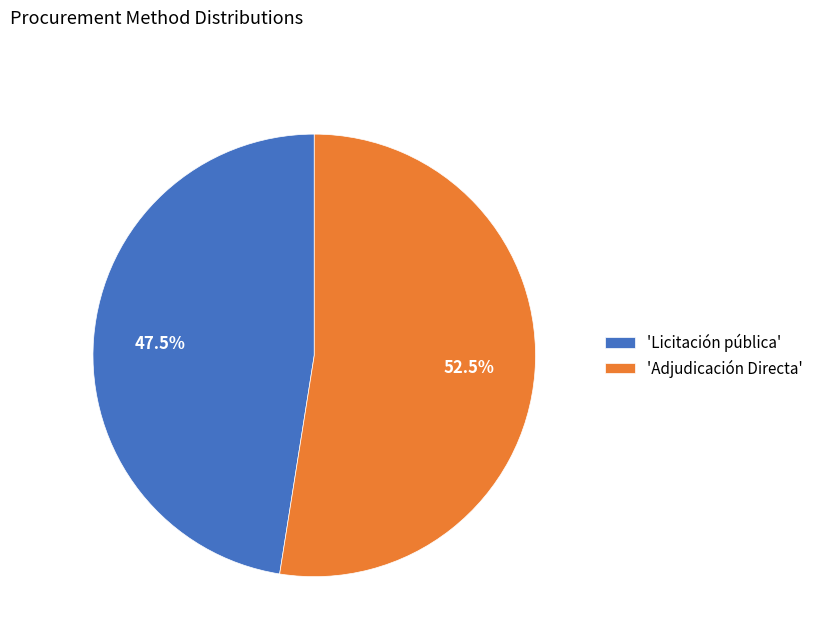

Which has a higher value, 'Adjudicación Directa' or 'Licitación pública'?

'Adjudicación Directa'